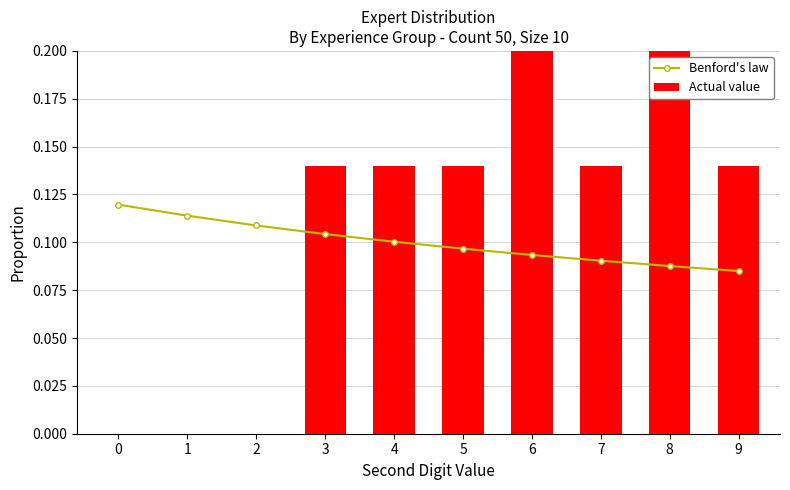

Reading right to left, what are all the values shown in this chart?

Benford's law: 9=0.1	8=0.1	7=0.1	6=0.1	5=0.1	4=0.1	3=0.1	2=0.1	1=0.1	0=0.1
Actual value: 9=0.1	8=0.3	7=0.1	6=0.4	5=0.1	4=0.1	3=0.1	2=0.0	1=0.0	0=0.0